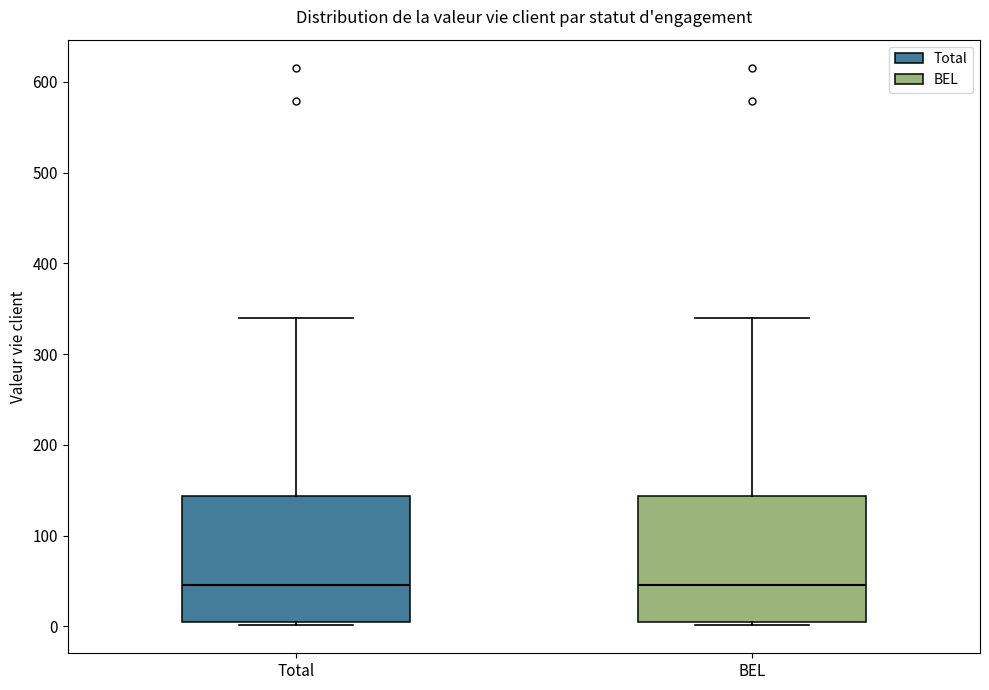

Reading left to right, read every box against the y-axis: the position of its median line, the range the box covers, and the ends of its whiskers. The values are not printed on the chart, so give them approximately, as read against the axis.

Total: median 50, box 0 to 140, whiskers 0 (just below the box's lower edge) to 340
BEL: median 50, box 0 to 140, whiskers 0 (just below the box's lower edge) to 340